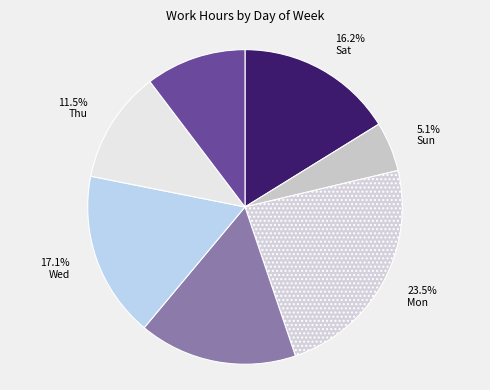

Is the sum of Sat and Thu greater than half?

No